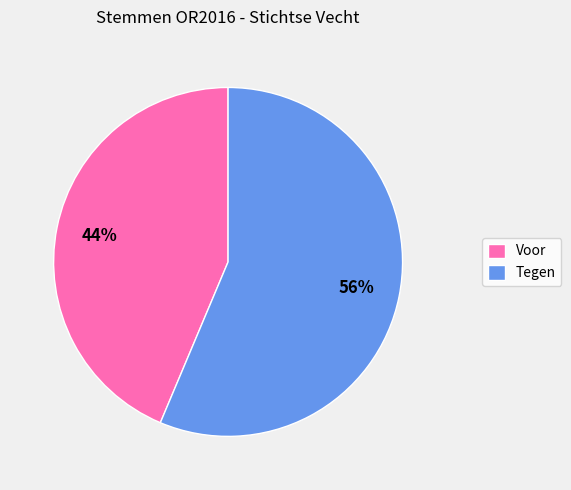

Which slice represents more than half of the pie?

Tegen